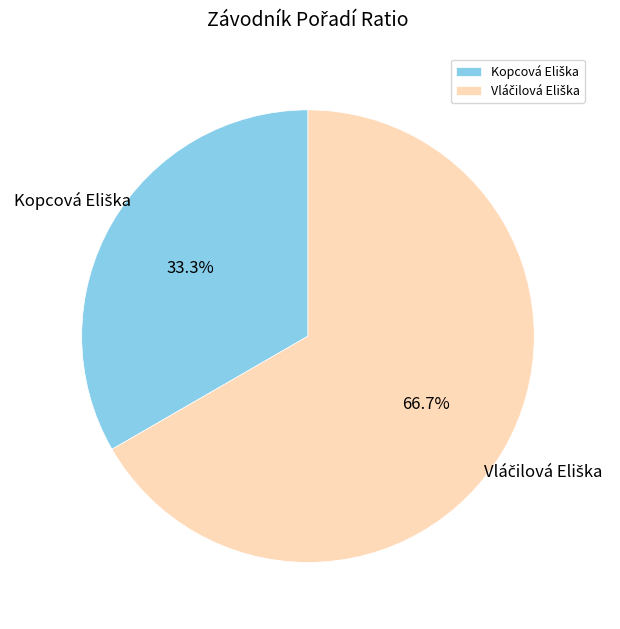

Does any single category account for the majority?

Yes